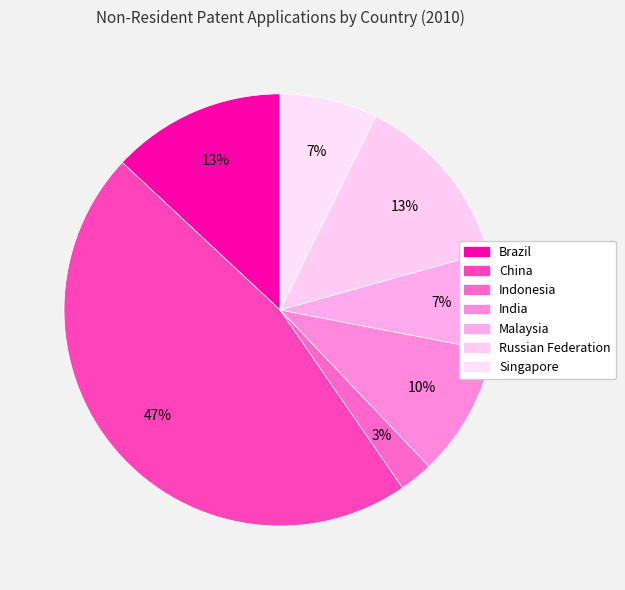

Count the number of slices in the pie.

7